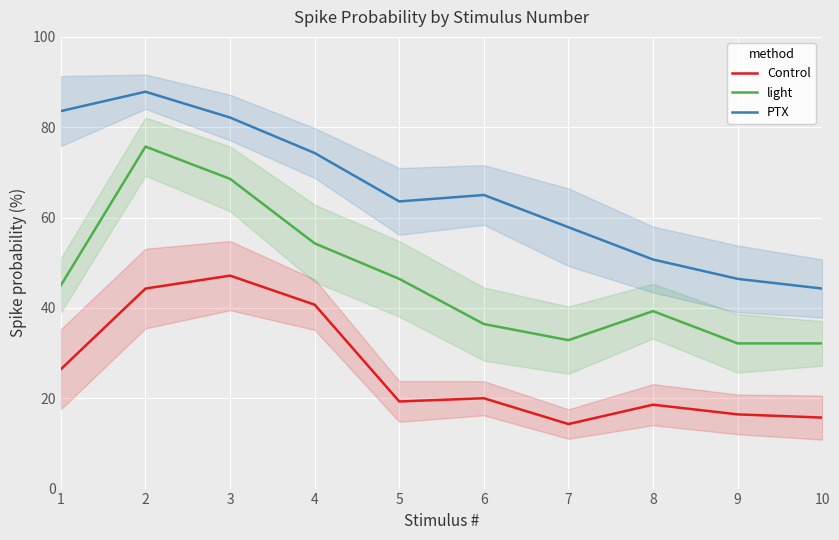

Where is the first local minimum for Control?

5